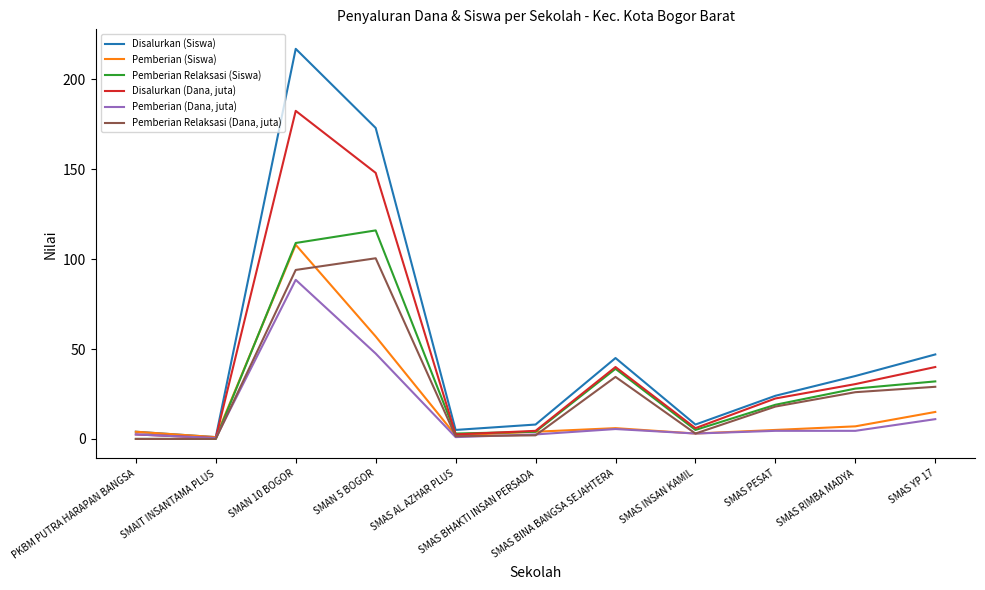

At which label does Pemberian Relaksasi (Dana, juta) reach its peak?

SMAN 5 BOGOR